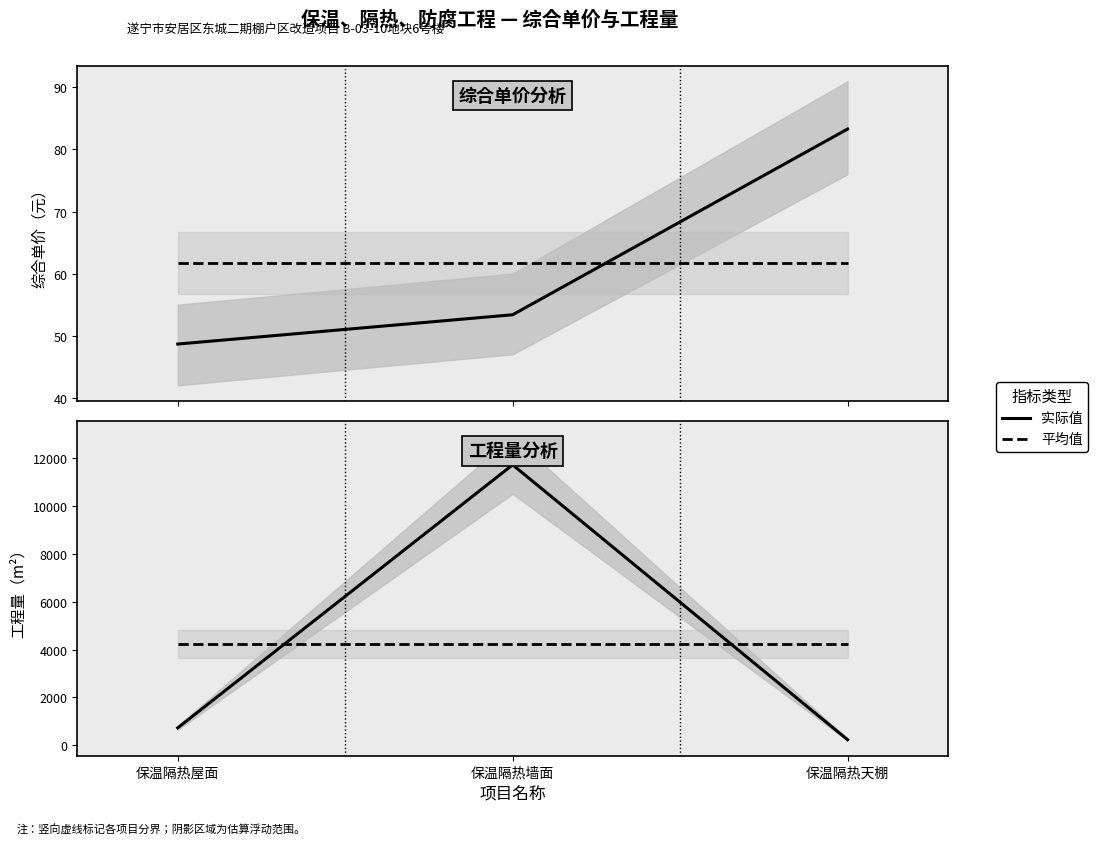

Which has a higher value, 保温隔热墙面 or 保温隔热屋面?

保温隔热墙面